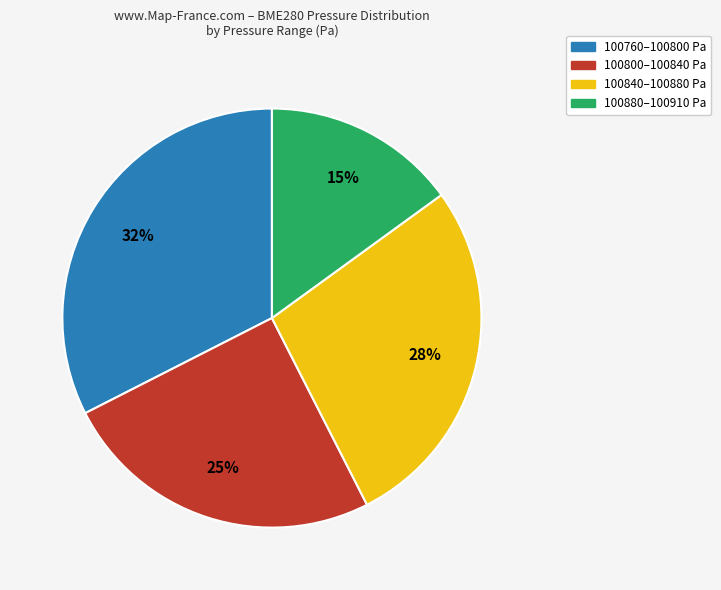

Which slice is the smallest?

100880–100910 Pa